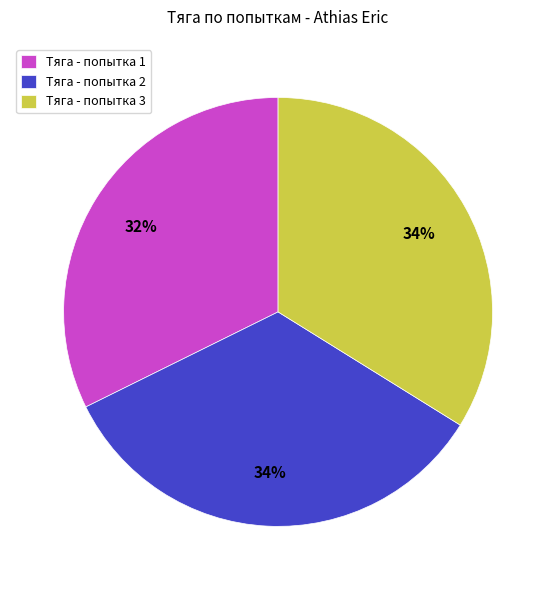

Which slice is the smallest?

Тяга - попытка 1